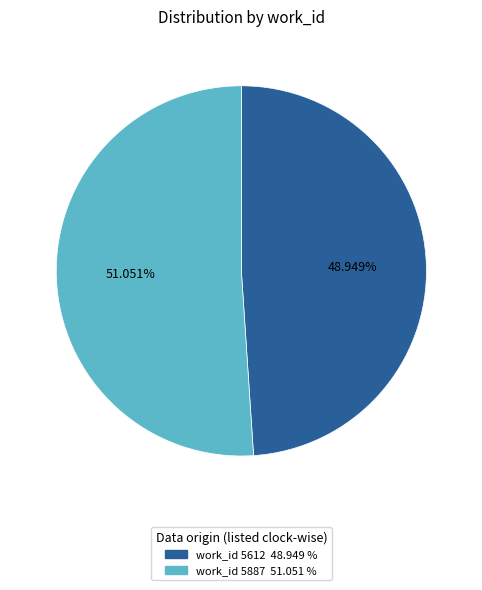

How many segments does this pie chart have?

2